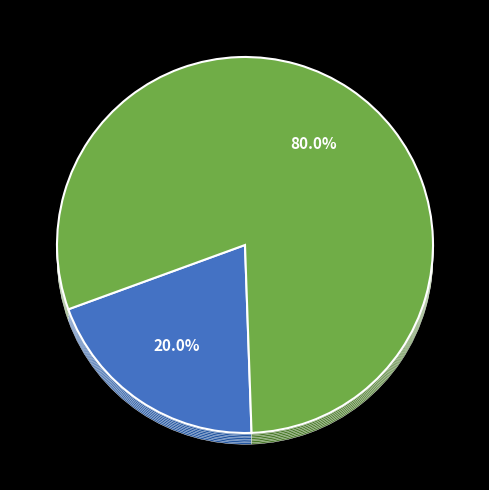

The Regular tx (io_index=4) slice represents 100% of the pie. True or false?

True